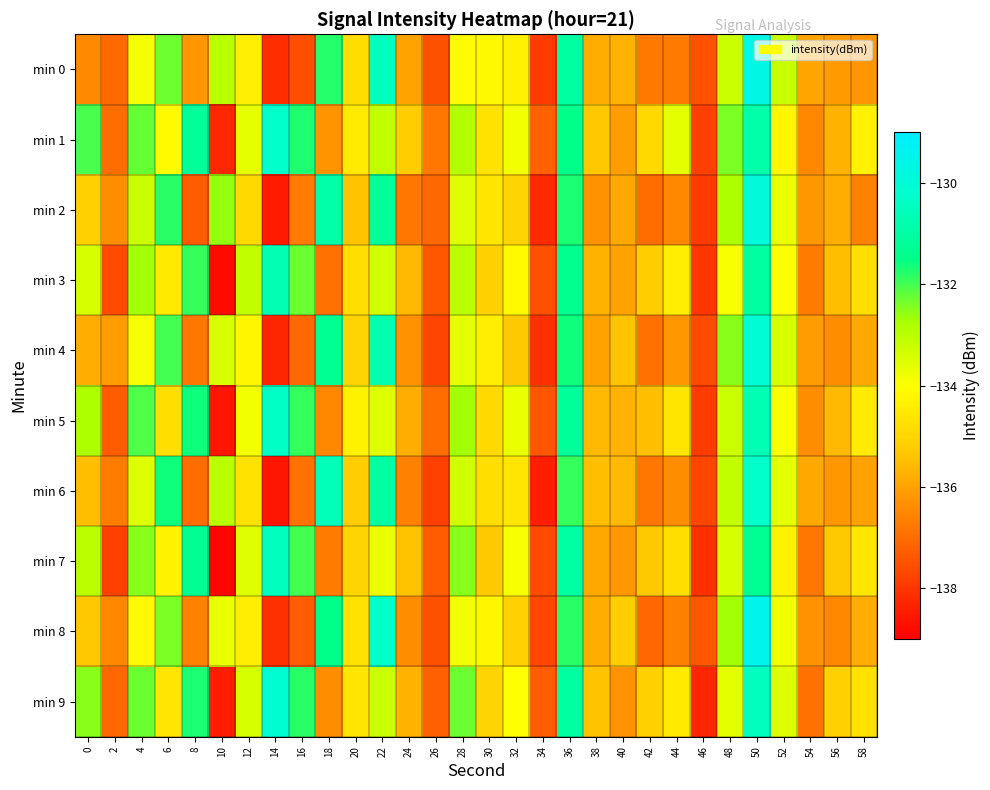

At how many categories does at least one series exceed -130?

1